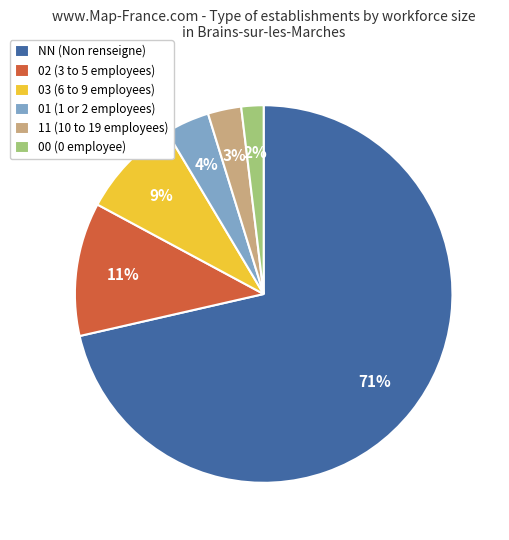

To the nearest percent, what portion does 02 represent?

11%